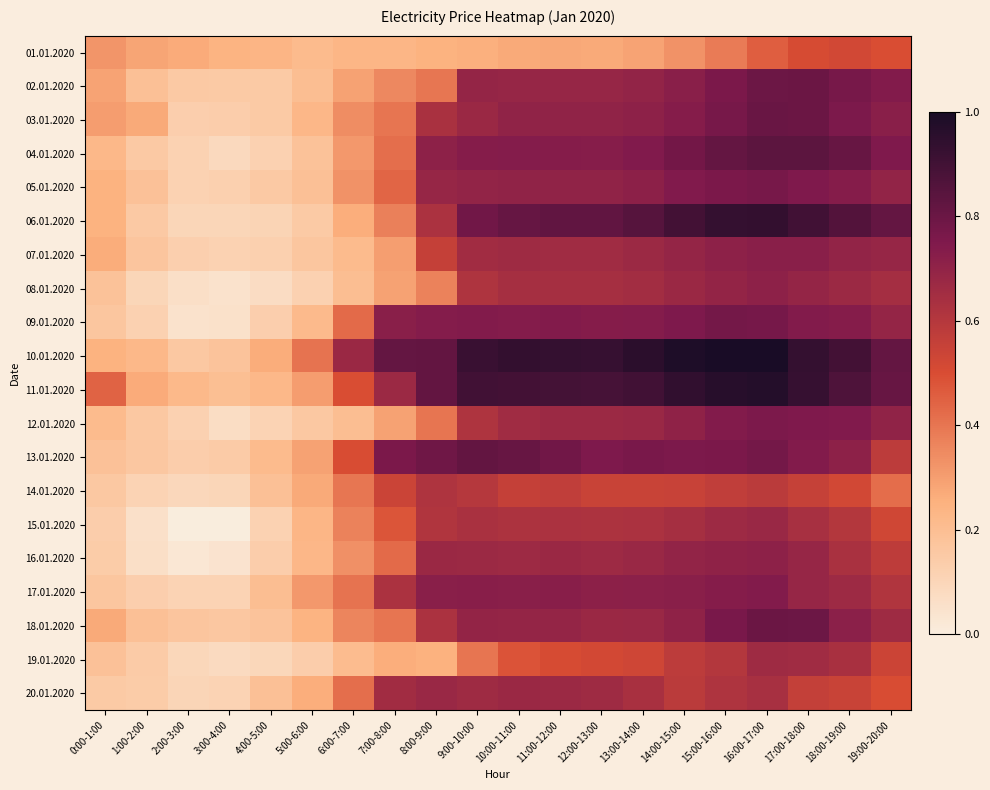

What is the spread (max minus min) of values at 1:00-2:00?

0.2